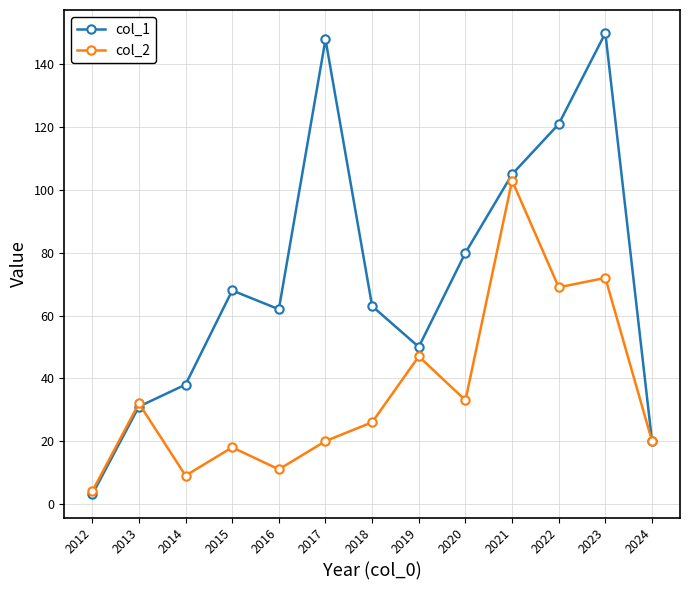

Reading left to right, what are all the values shown in this chart?

col_1: 2012=3	2013=31	2014=38	2015=68	2016=62	2017=148	2018=63	2019=50	2020=80	2021=105	2022=121	2023=150	2024=20
col_2: 2012=4	2013=32	2014=9	2015=18	2016=11	2017=20	2018=26	2019=47	2020=33	2021=103	2022=69	2023=72	2024=20